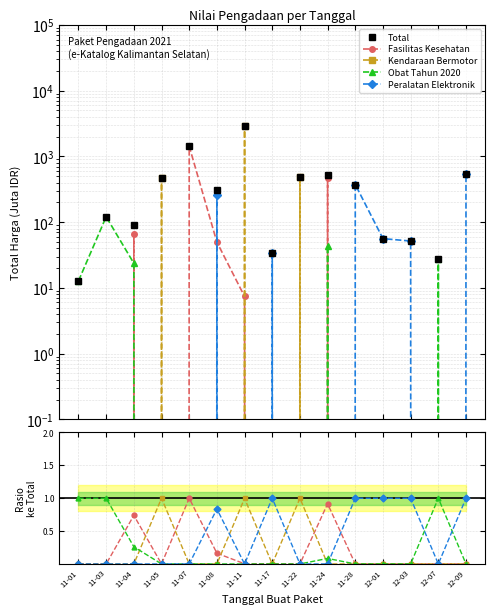

Rank the categories by Total value from lowest to highest.

11-01, 12-07, 11-17, 12-03, 12-01, 11-04, 11-03, 11-08, 11-28, 11-05, 11-22, 11-24, 12-09, 11-07, 11-11